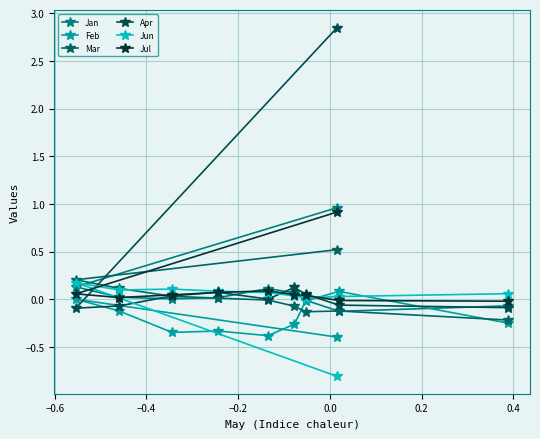

The value of Jul at −0.8 is 0.6. True or false?

False